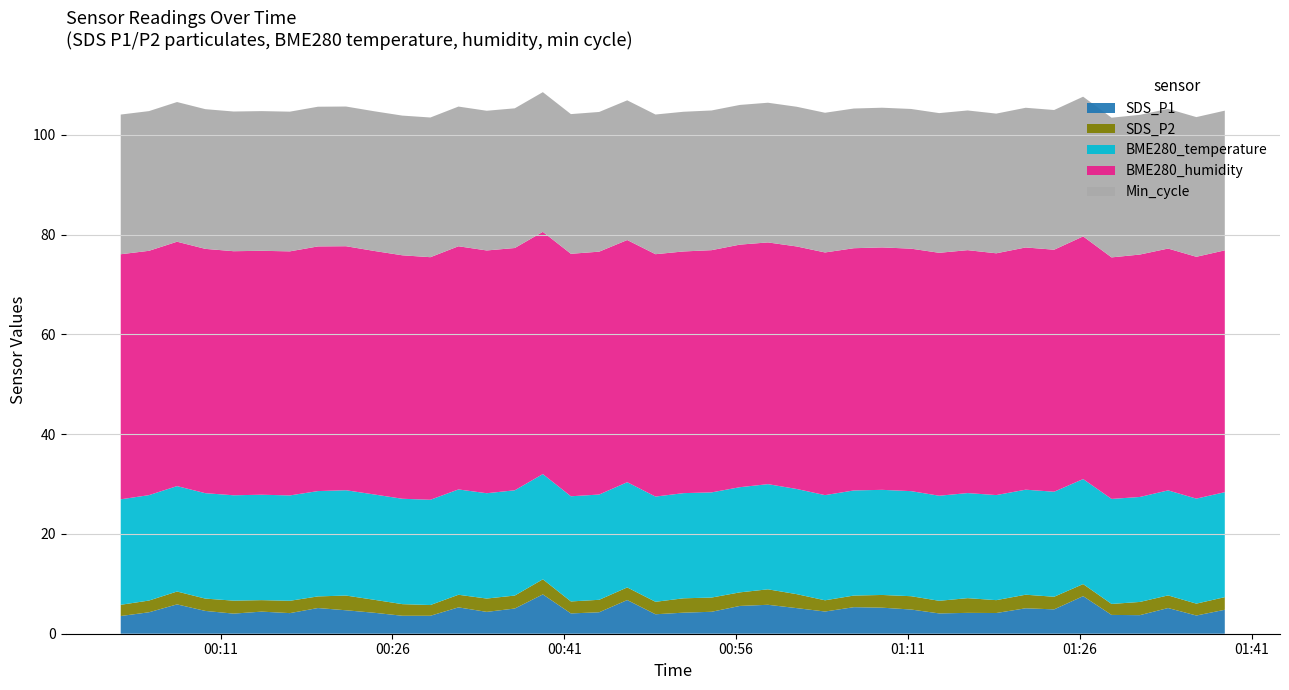

Reading left to right, transcribe all the data shown in this chart.

SDS_P1: 2023/03/14 00:02:17=3.5	2023/03/14 00:04:45=4.3	2023/03/14 00:07:12=5.9	2023/03/14 00:09:40=4.6	2023/03/14 00:12:08=4.0	2023/03/14 00:14:35=4.4	2023/03/14 00:17:03=4.1	2023/03/14 00:19:30=5.2	2023/03/14 00:21:57=4.7	2023/03/14 00:24:25=4.2	2023/03/14 00:26:52=3.6	2023/03/14 00:29:19=3.6	2023/03/14 00:31:46=5.3	2023/03/14 00:34:14=4.4	2023/03/14 00:36:41=5.0	2023/03/14 00:39:08=7.9	2023/03/14 00:41:35=4.1	2023/03/14 00:44:03=4.3	2023/03/14 00:46:30=6.8	2023/03/14 00:48:58=3.9	2023/03/14 00:51:25=4.2	2023/03/14 00:53:52=4.4	2023/03/14 00:56:20=5.6	2023/03/14 00:58:47=5.8	2023/03/14 01:01:18=5.1	2023/03/14 01:03:46=4.5	2023/03/14 01:06:17=5.3	2023/03/14 01:08:45=5.2	2023/03/14 01:11:17=4.8	2023/03/14 01:13:44=4.1	2023/03/14 01:16:13=4.2	2023/03/14 01:18:43=4.2	2023/03/14 01:21:17=5.1	2023/03/14 01:23:46=4.9	2023/03/14 01:26:18=7.5	2023/03/14 01:28:47=3.8	2023/03/14 01:31:15=3.7	2023/03/14 01:33:43=5.2	2023/03/14 01:36:11=3.6	2023/03/14 01:38:40=4.8
SDS_P2: 2023/03/14 00:02:17=2.2	2023/03/14 00:04:45=2.4	2023/03/14 00:07:12=2.6	2023/03/14 00:09:40=2.5	2023/03/14 00:12:08=2.6	2023/03/14 00:14:35=2.3	2023/03/14 00:17:03=2.5	2023/03/14 00:19:30=2.3	2023/03/14 00:21:57=3.0	2023/03/14 00:24:25=2.6	2023/03/14 00:26:52=2.3	2023/03/14 00:29:19=2.1	2023/03/14 00:31:46=2.5	2023/03/14 00:34:14=2.7	2023/03/14 00:36:41=2.6	2023/03/14 00:39:08=3.0	2023/03/14 00:41:35=2.4	2023/03/14 00:44:03=2.5	2023/03/14 00:46:30=2.5	2023/03/14 00:48:58=2.5	2023/03/14 00:51:25=2.9	2023/03/14 00:53:52=2.9	2023/03/14 00:56:20=2.7	2023/03/14 00:58:47=3.1	2023/03/14 01:01:18=2.8	2023/03/14 01:03:46=2.2	2023/03/14 01:06:17=2.3	2023/03/14 01:08:45=2.5	2023/03/14 01:11:17=2.7	2023/03/14 01:13:44=2.5	2023/03/14 01:16:13=3.0	2023/03/14 01:18:43=2.6	2023/03/14 01:21:17=2.7	2023/03/14 01:23:46=2.5	2023/03/14 01:26:18=2.4	2023/03/14 01:28:47=2.2	2023/03/14 01:31:15=2.6	2023/03/14 01:33:43=2.5	2023/03/14 01:36:11=2.4	2023/03/14 01:38:40=2.5
BME280_temperature: 2023/03/14 00:02:17=21.1	2023/03/14 00:04:45=21.1	2023/03/14 00:07:12=21.1	2023/03/14 00:09:40=21.1	2023/03/14 00:12:08=21.1	2023/03/14 00:14:35=21.1	2023/03/14 00:17:03=21.1	2023/03/14 00:19:30=21.1	2023/03/14 00:21:57=21.1	2023/03/14 00:24:25=21.1	2023/03/14 00:26:52=21.1	2023/03/14 00:29:19=21.1	2023/03/14 00:31:46=21.1	2023/03/14 00:34:14=21.1	2023/03/14 00:36:41=21.1	2023/03/14 00:39:08=21.1	2023/03/14 00:41:35=21.1	2023/03/14 00:44:03=21.1	2023/03/14 00:46:30=21.1	2023/03/14 00:48:58=21.1	2023/03/14 00:51:25=21.1	2023/03/14 00:53:52=21.1	2023/03/14 00:56:20=21.1	2023/03/14 00:58:47=21.1	2023/03/14 01:01:18=21.1	2023/03/14 01:03:46=21.1	2023/03/14 01:06:17=21.1	2023/03/14 01:08:45=21.1	2023/03/14 01:11:17=21.1	2023/03/14 01:13:44=21.1	2023/03/14 01:16:13=21.1	2023/03/14 01:18:43=21.1	2023/03/14 01:21:17=21.1	2023/03/14 01:23:46=21.1	2023/03/14 01:26:18=21.1	2023/03/14 01:28:47=21.1	2023/03/14 01:31:15=21.0	2023/03/14 01:33:43=21.1	2023/03/14 01:36:11=21.1	2023/03/14 01:38:40=21.0
BME280_humidity: 2023/03/14 00:02:17=49.1	2023/03/14 00:04:45=49.0	2023/03/14 00:07:12=49.0	2023/03/14 00:09:40=49.0	2023/03/14 00:12:08=48.9	2023/03/14 00:14:35=48.9	2023/03/14 00:17:03=48.9	2023/03/14 00:19:30=49.0	2023/03/14 00:21:57=48.9	2023/03/14 00:24:25=48.8	2023/03/14 00:26:52=48.8	2023/03/14 00:29:19=48.6	2023/03/14 00:31:46=48.7	2023/03/14 00:34:14=48.7	2023/03/14 00:36:41=48.6	2023/03/14 00:39:08=48.5	2023/03/14 00:41:35=48.6	2023/03/14 00:44:03=48.7	2023/03/14 00:46:30=48.5	2023/03/14 00:48:58=48.6	2023/03/14 00:51:25=48.4	2023/03/14 00:53:52=48.5	2023/03/14 00:56:20=48.6	2023/03/14 00:58:47=48.5	2023/03/14 01:01:18=48.6	2023/03/14 01:03:46=48.6	2023/03/14 01:06:17=48.5	2023/03/14 01:08:45=48.6	2023/03/14 01:11:17=48.6	2023/03/14 01:13:44=48.7	2023/03/14 01:16:13=48.7	2023/03/14 01:18:43=48.5	2023/03/14 01:21:17=48.5	2023/03/14 01:23:46=48.5	2023/03/14 01:26:18=48.6	2023/03/14 01:28:47=48.4	2023/03/14 01:31:15=48.6	2023/03/14 01:33:43=48.5	2023/03/14 01:36:11=48.5	2023/03/14 01:38:40=48.5
Min_cycle: 2023/03/14 00:02:17=28.0	2023/03/14 00:04:45=28.0	2023/03/14 00:07:12=28.0	2023/03/14 00:09:40=28.0	2023/03/14 00:12:08=28.0	2023/03/14 00:14:35=28.0	2023/03/14 00:17:03=28.0	2023/03/14 00:19:30=28.0	2023/03/14 00:21:57=28.0	2023/03/14 00:24:25=28.0	2023/03/14 00:26:52=28.0	2023/03/14 00:29:19=28.0	2023/03/14 00:31:46=28.0	2023/03/14 00:34:14=28.0	2023/03/14 00:36:41=28.0	2023/03/14 00:39:08=28.0	2023/03/14 00:41:35=28.0	2023/03/14 00:44:03=28.0	2023/03/14 00:46:30=28.0	2023/03/14 00:48:58=28.0	2023/03/14 00:51:25=28.0	2023/03/14 00:53:52=28.0	2023/03/14 00:56:20=28.0	2023/03/14 00:58:47=28.0	2023/03/14 01:01:18=28.0	2023/03/14 01:03:46=28.0	2023/03/14 01:06:17=28.0	2023/03/14 01:08:45=28.0	2023/03/14 01:11:17=28.0	2023/03/14 01:13:44=28.0	2023/03/14 01:16:13=28.0	2023/03/14 01:18:43=28.0	2023/03/14 01:21:17=28.0	2023/03/14 01:23:46=28.0	2023/03/14 01:26:18=28.0	2023/03/14 01:28:47=28.0	2023/03/14 01:31:15=28.0	2023/03/14 01:33:43=28.0	2023/03/14 01:36:11=28.0	2023/03/14 01:38:40=28.0